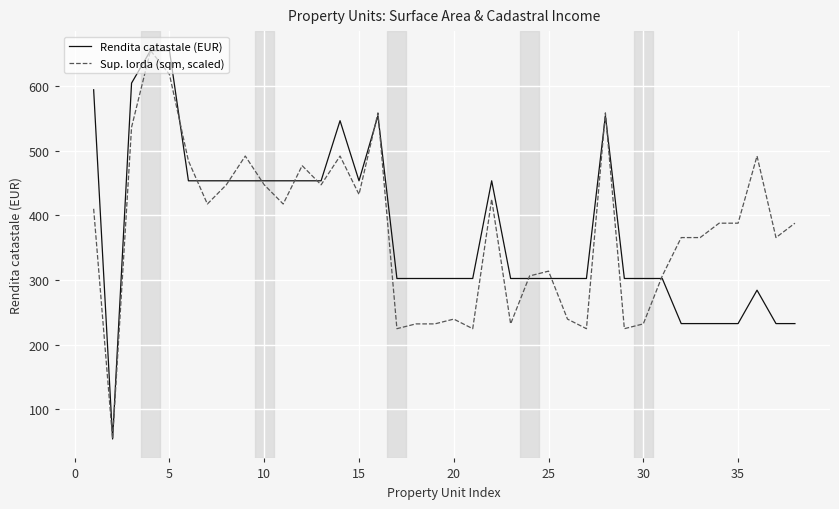

What is the lowest value of the Rendita catastale (EUR) series?

54.0